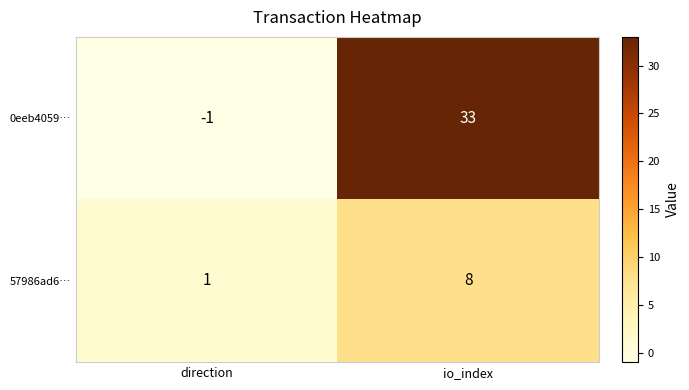

Reading left to right, list all the values displayed in this chart.

0eeb4059…: -1	33
57986ad6…: 1	8